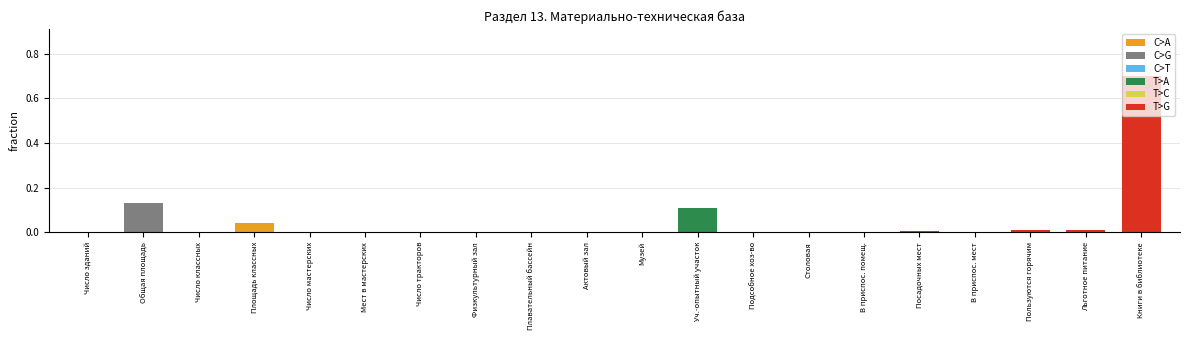

Which has a higher value, Актовый зал or Общая площадь?

Общая площадь